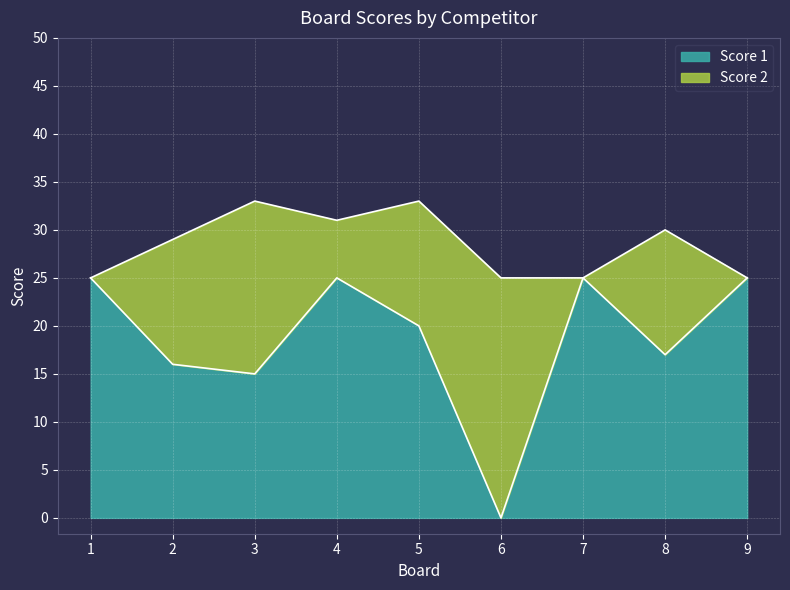

Reading right to left, list all the values displayed in this chart.

25	17	25	0	20	25	15	16	25